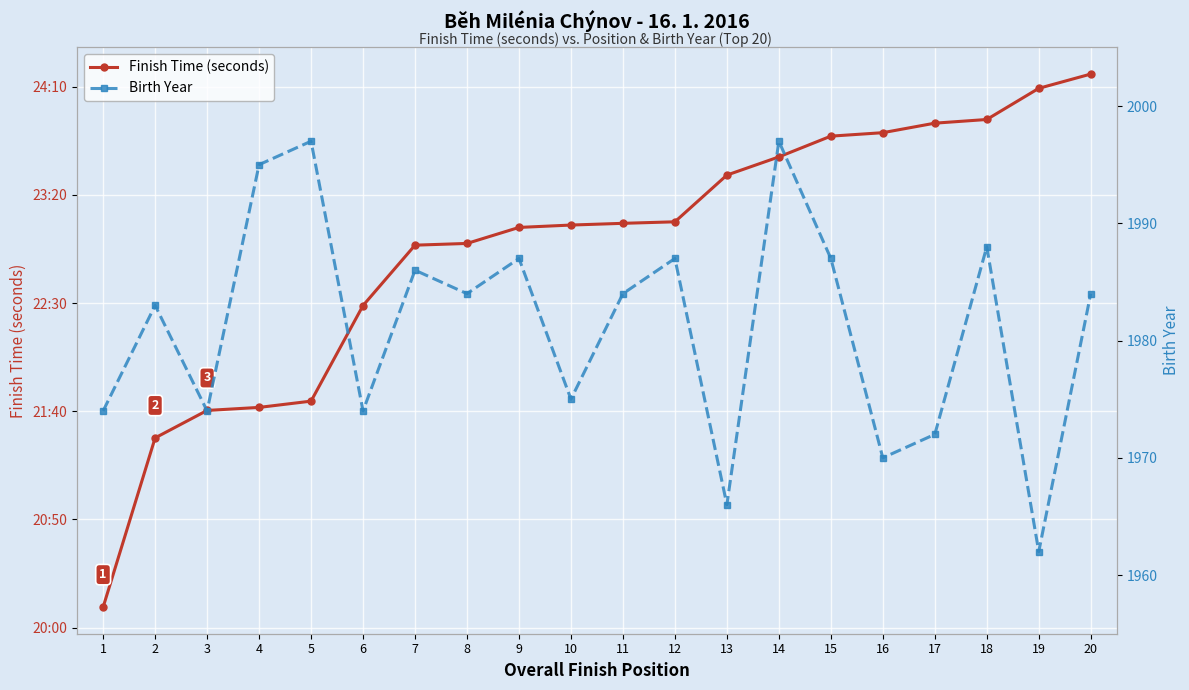

Between 3 and 13, which series saw the biggest shift?

Finish Time (seconds)